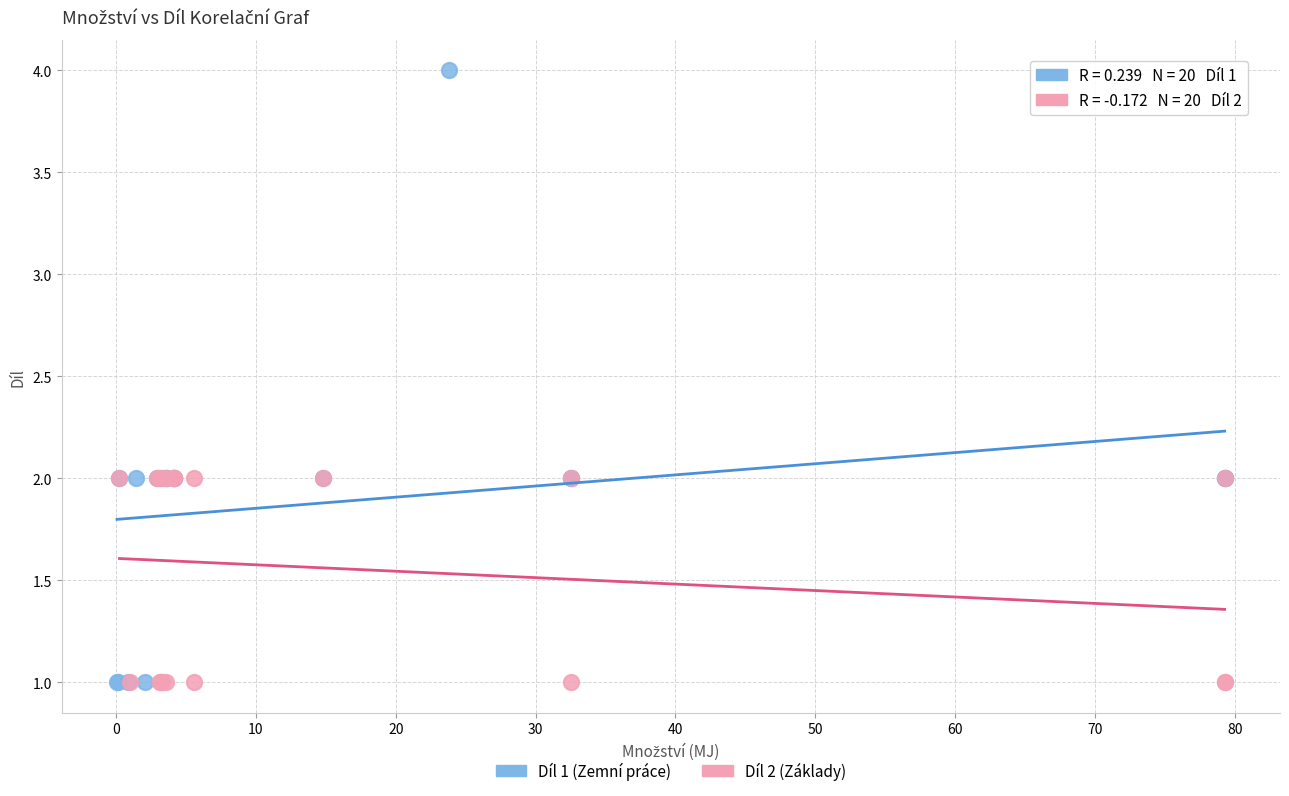

Which series reaches the maximum Y coordinate?

Díl 1 (Zemní práce)